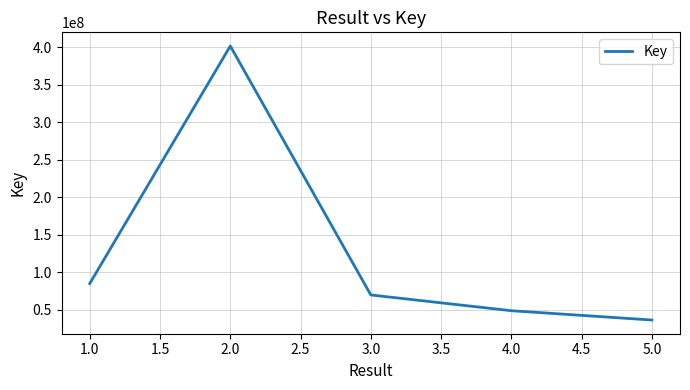

At which category does the chart reach its minimum across all series?

5.0